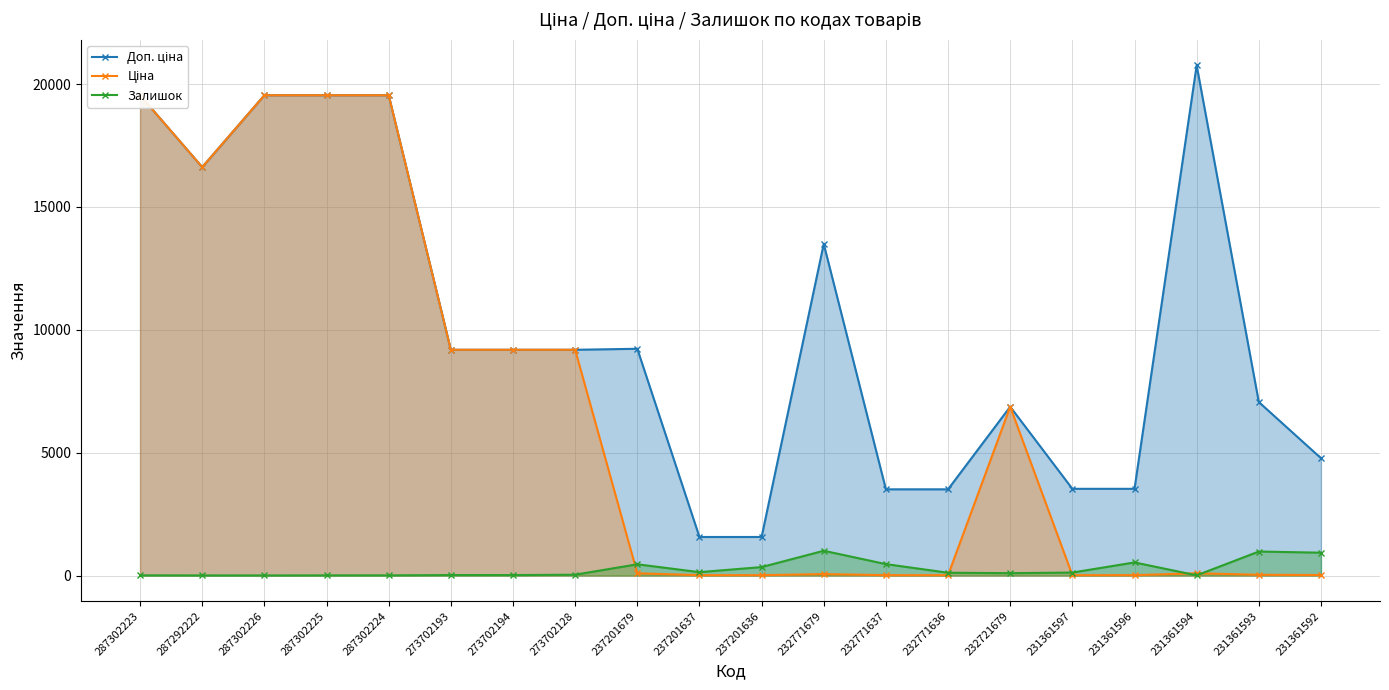

Which series changed the most between 287302223 and 232721679?

Доп. ціна